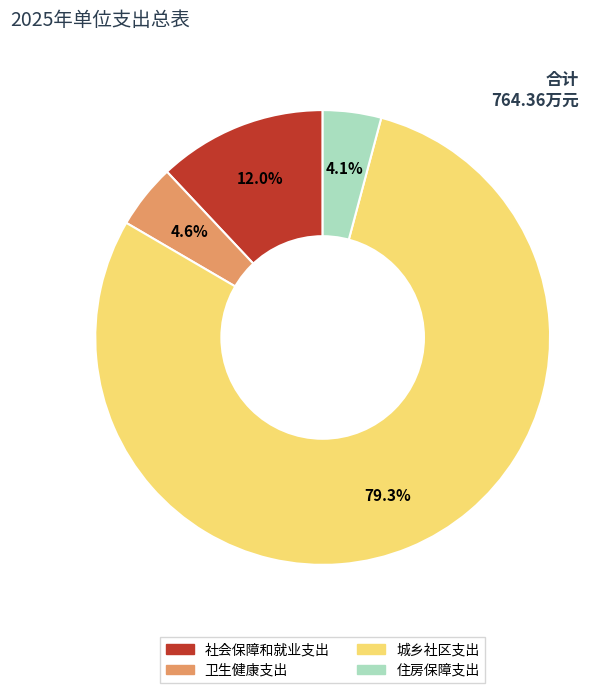

Combined, do 城乡社区支出 and 社会保障和就业支出 account for over 50%?

Yes